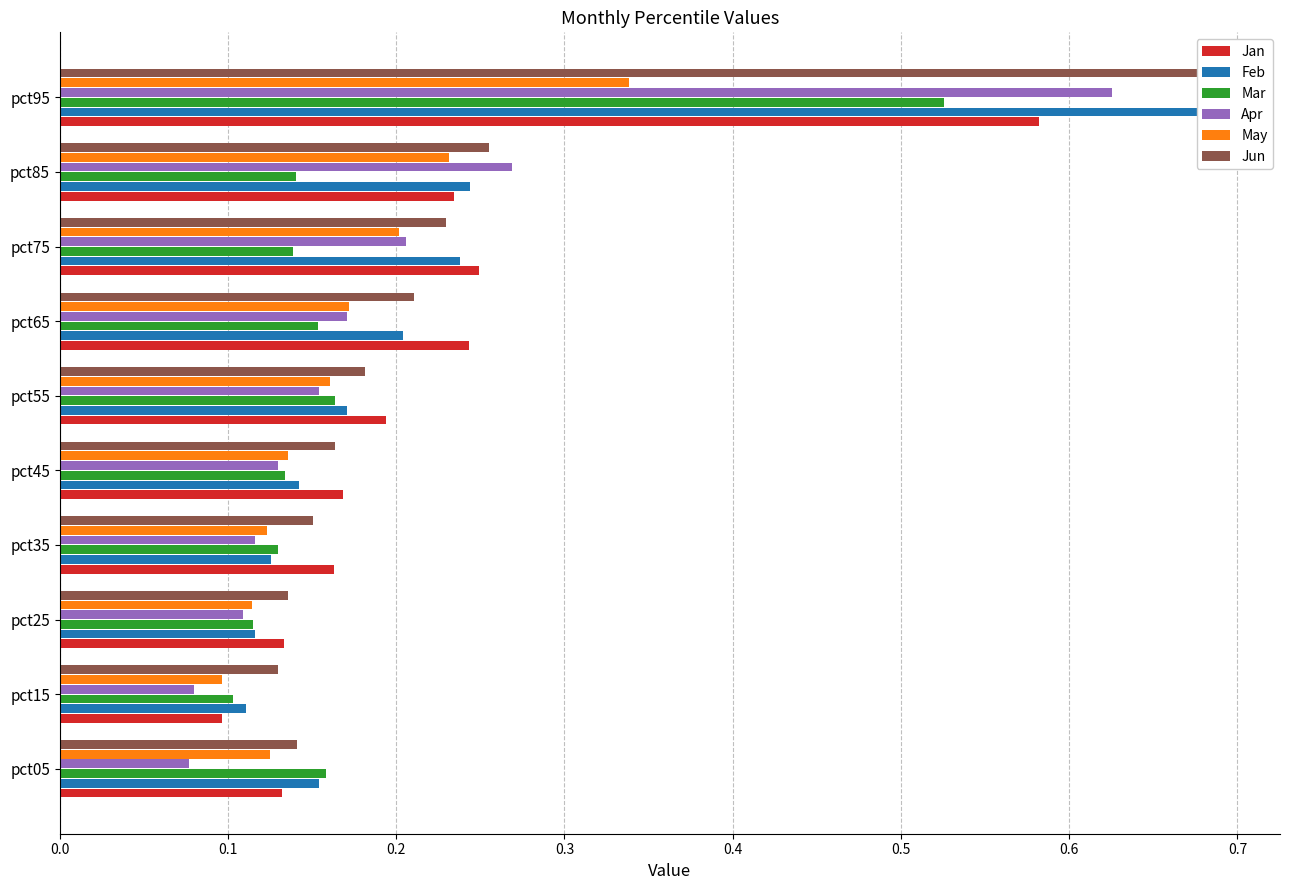

Rank the series by their maximum value, from lowest to highest.

May, Mar, Jan, Apr, Jun, Feb